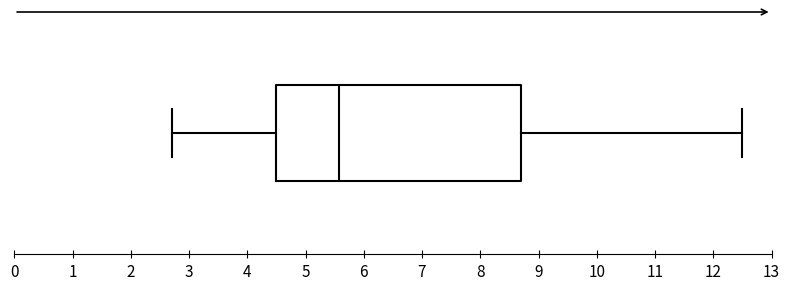

Read this box plot against the x-axis: the position of the median line, the range covered by the box, and the ends of both whiskers. The values are not printed on the chart, so give them approximately, as read against the axis.

median 5.6, box 4.5 to 8.7, whiskers 2.7 to 12.5